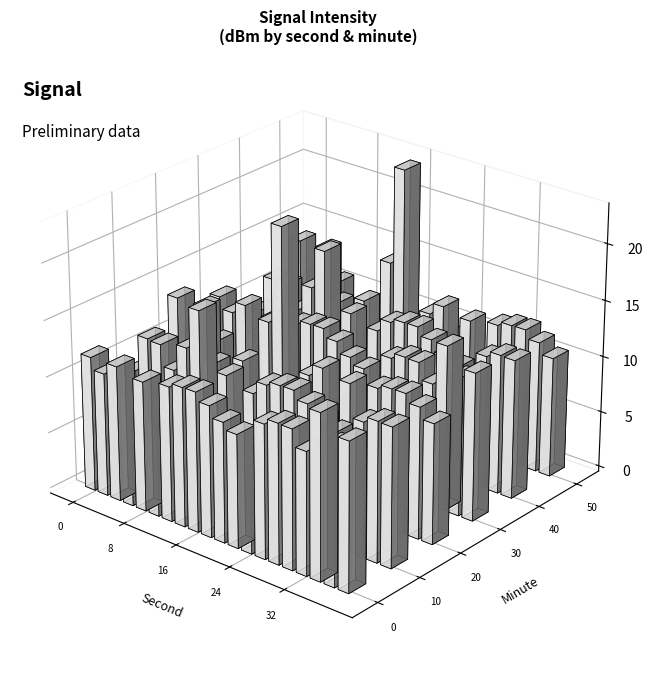

How many bars are there in each group?

6